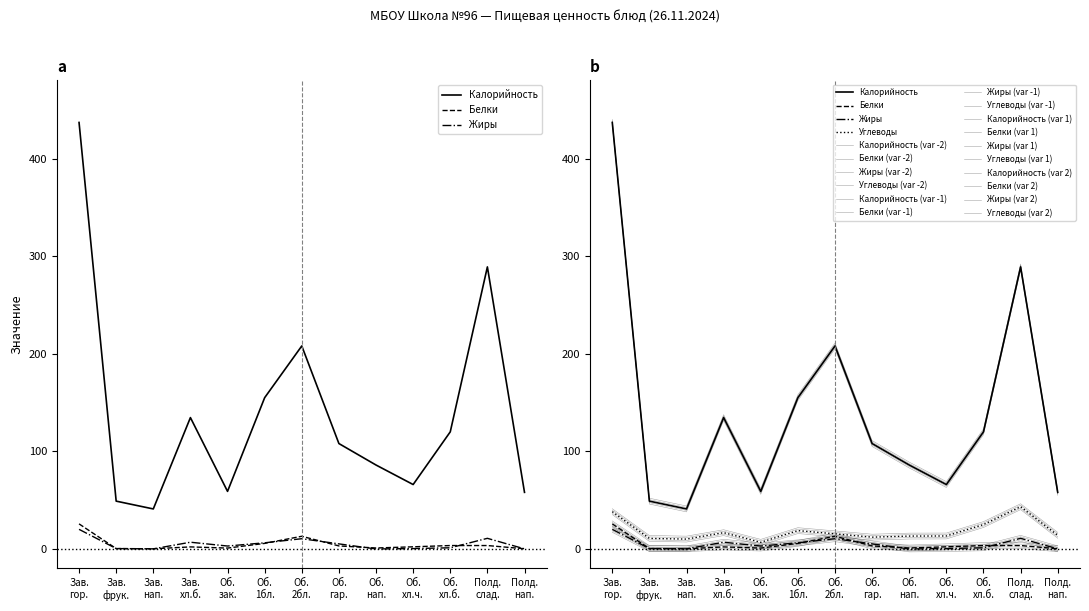

What is the average value of the Жиры series?

5.0